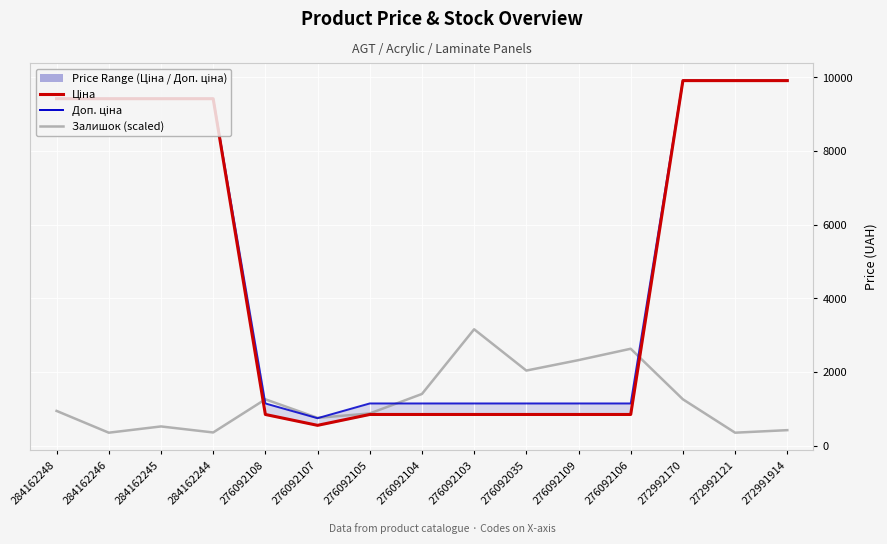

What is the value of the Доп. ціна point at the 5th from the left?

1142.1